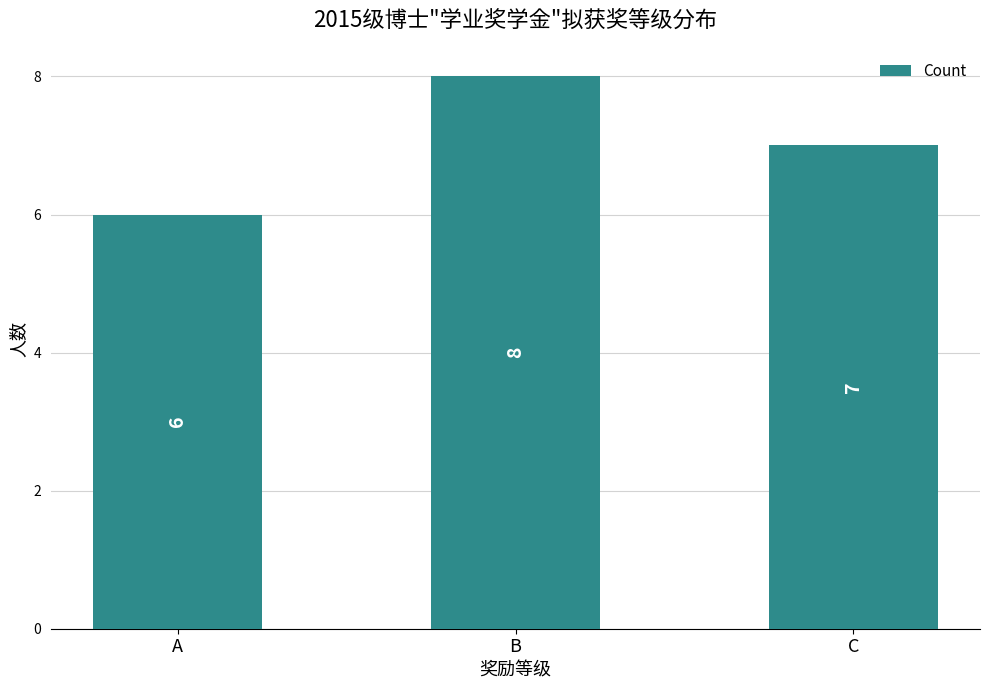

Does the chart contain any negative values?

No